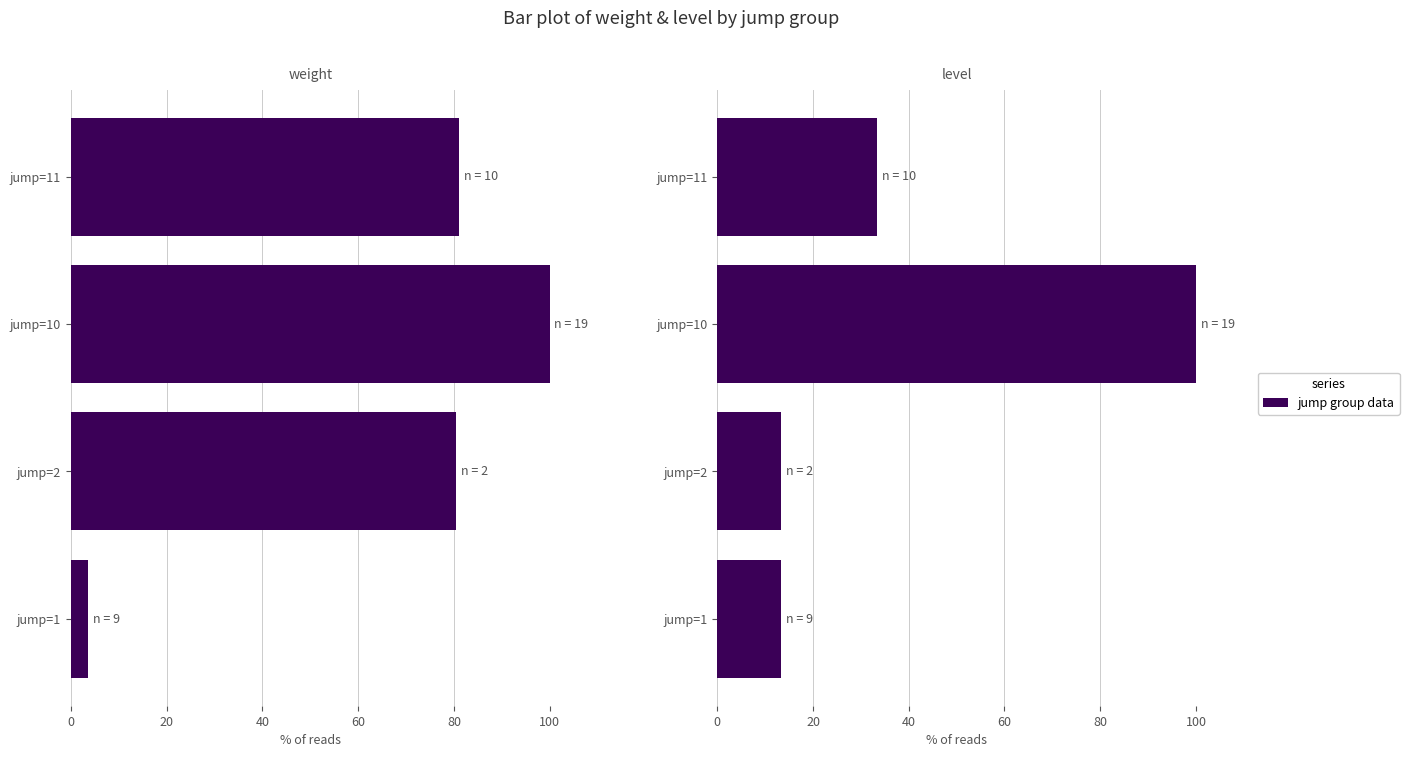

What is the sum of all Weight (species) values?

265.1